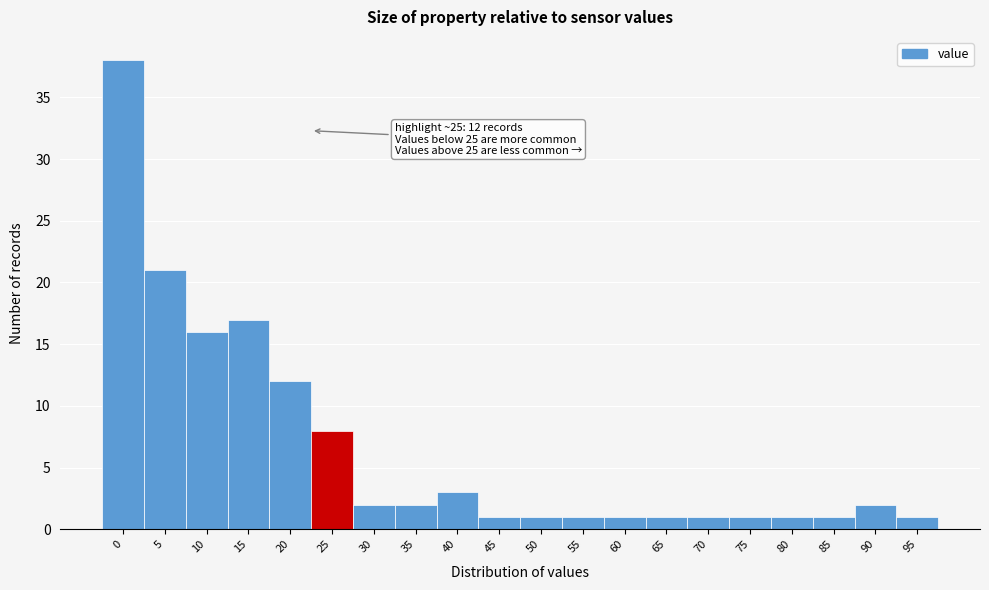

Reading right to left, what are all the values shown in this chart?

95=1	90=2	85=1	80=1	75=1	70=1	65=1	60=1	55=1	50=1	45=1	40=3	35=2	30=2	25=8	20=12	15=17	10=16	5=21	0=38